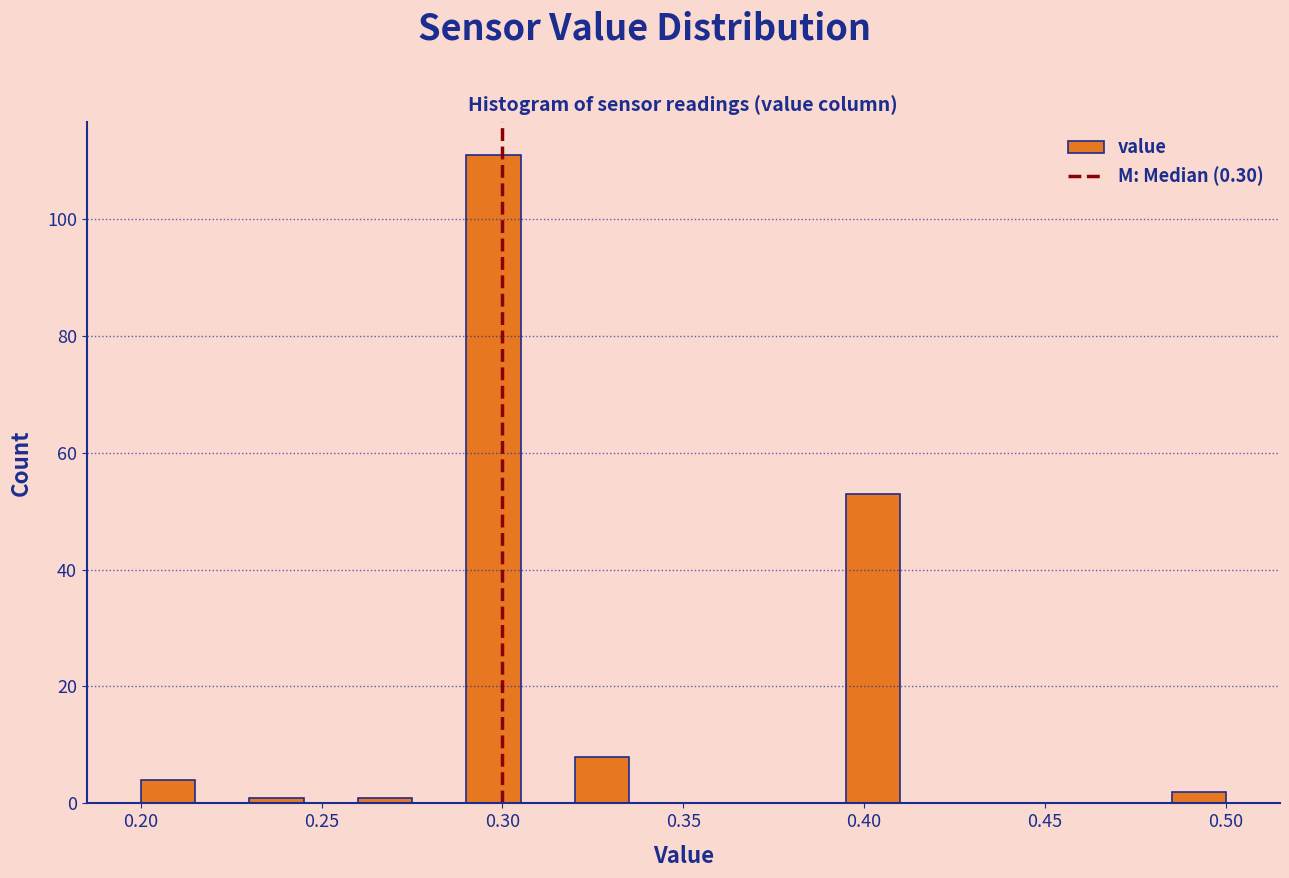

Around what value on the x-axis is the tallest bar? Give the approximate position of its centre, as read against the axis.

0.300